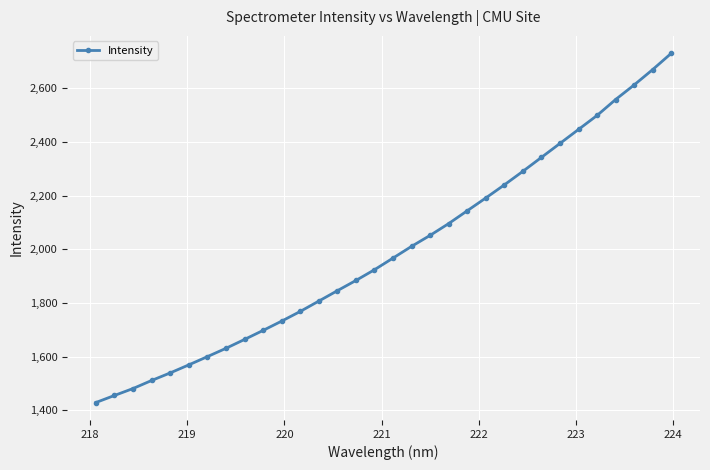

What is the smallest value displayed?

1428.5